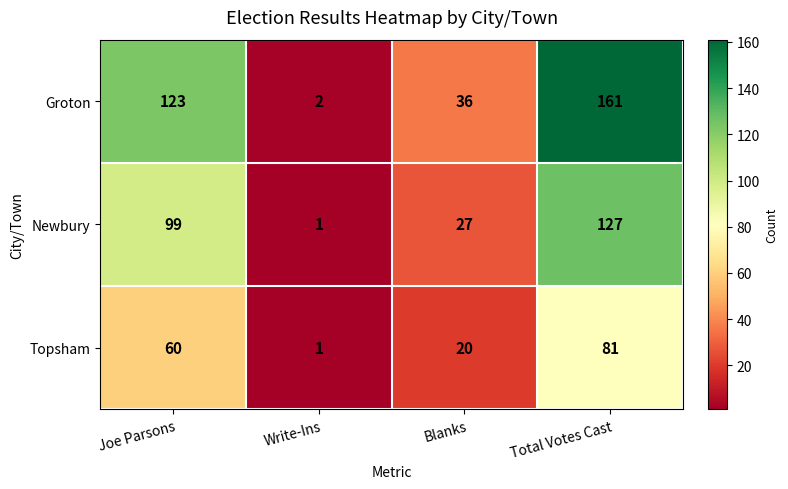

What is the sum of the Topsham values at Write-Ins and Total Votes Cast?

82